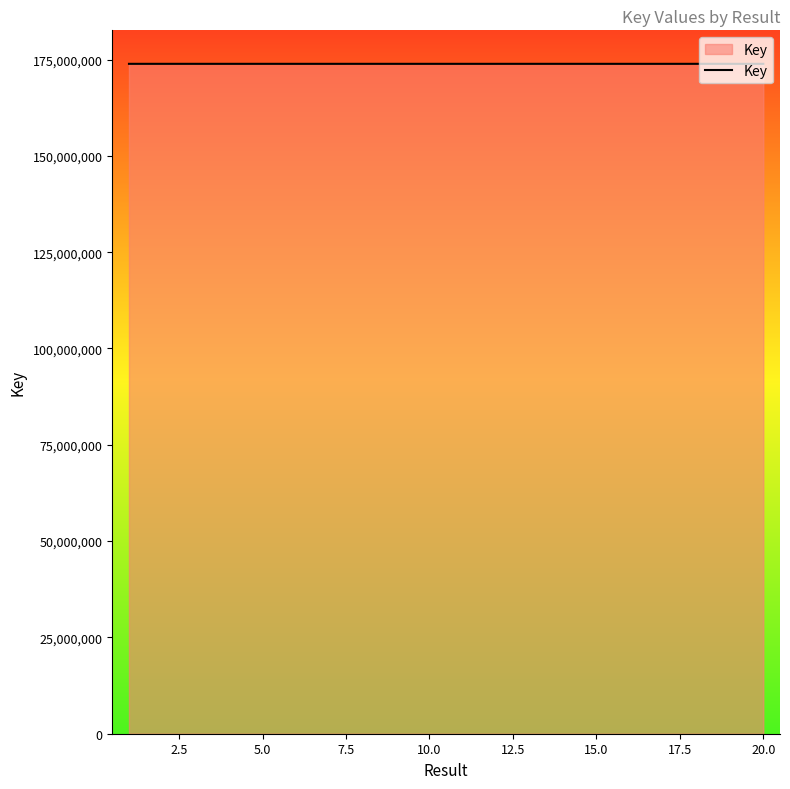

What is the greatest value displayed?

173888789